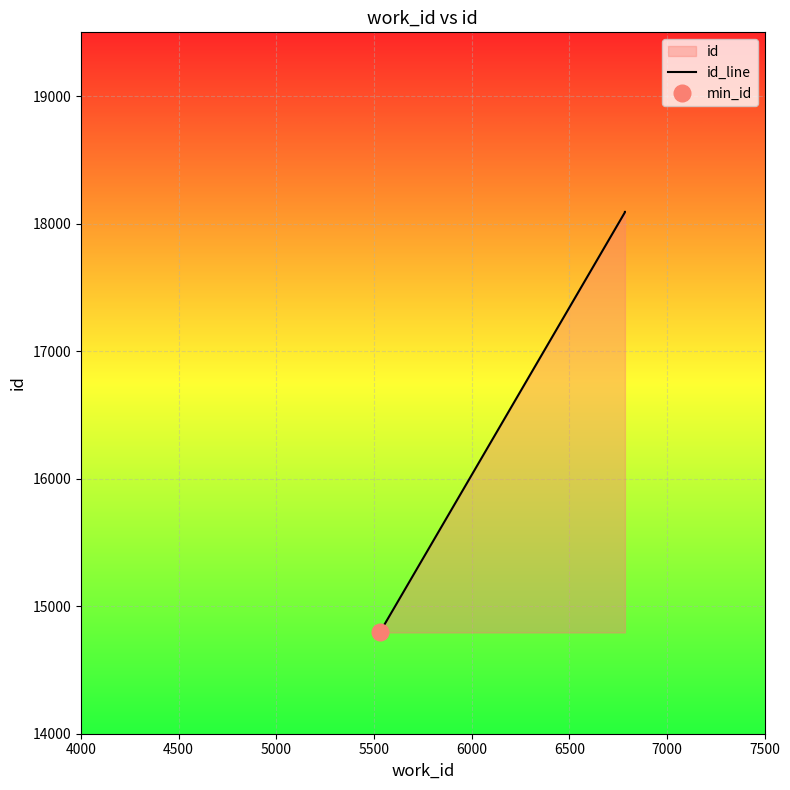

How many lines are shown in the chart?

1